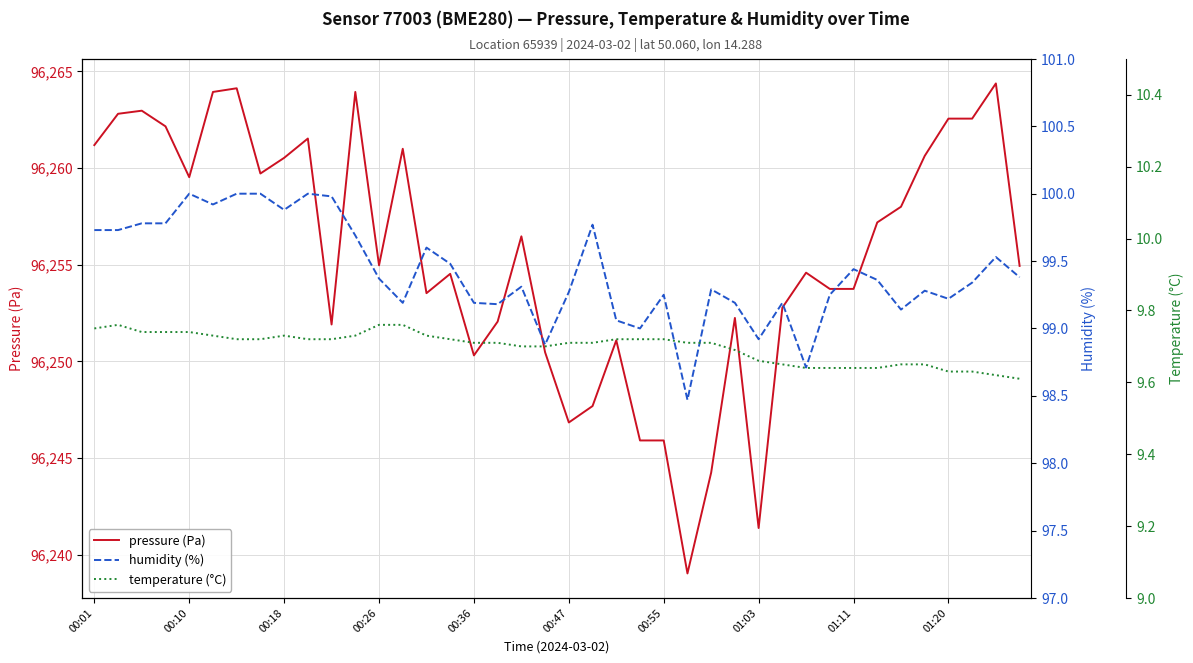

True or false: pressure (Pa) has more than 2 interior local peaks.

True